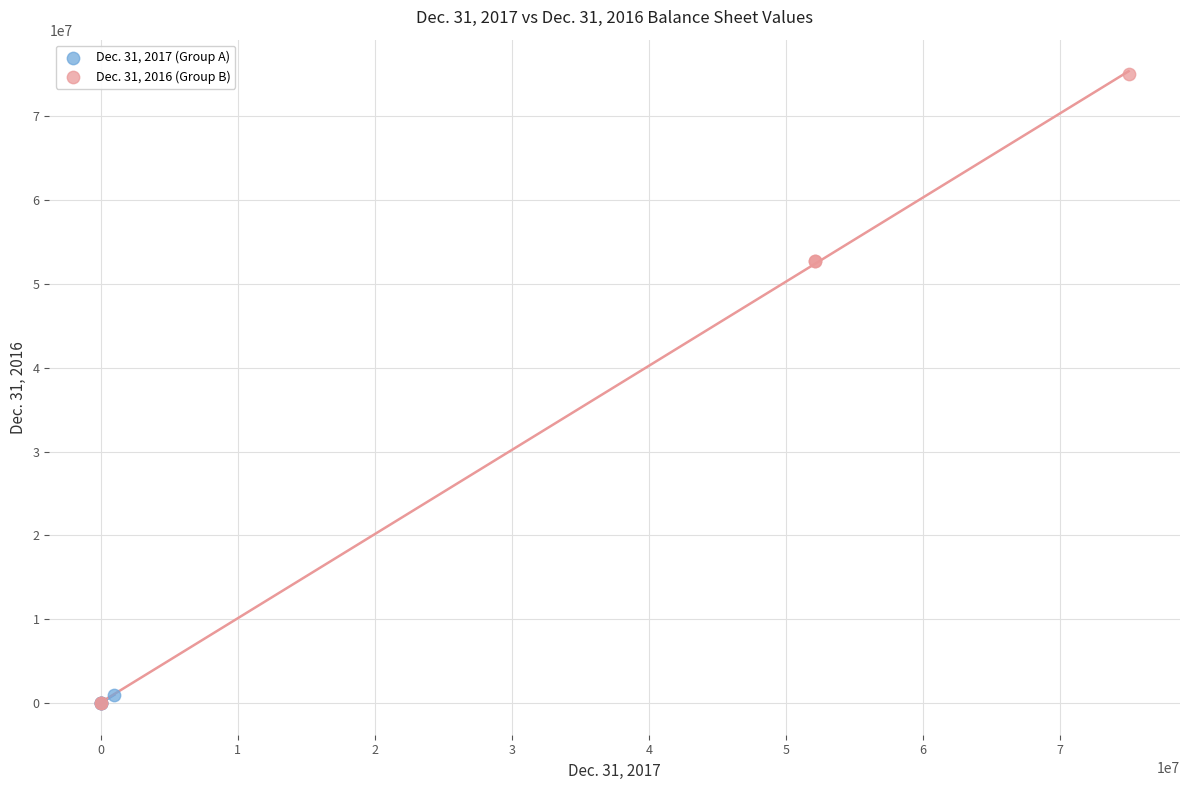

Which series contains the highest Y value?

Dec. 31, 2016 (Group B)